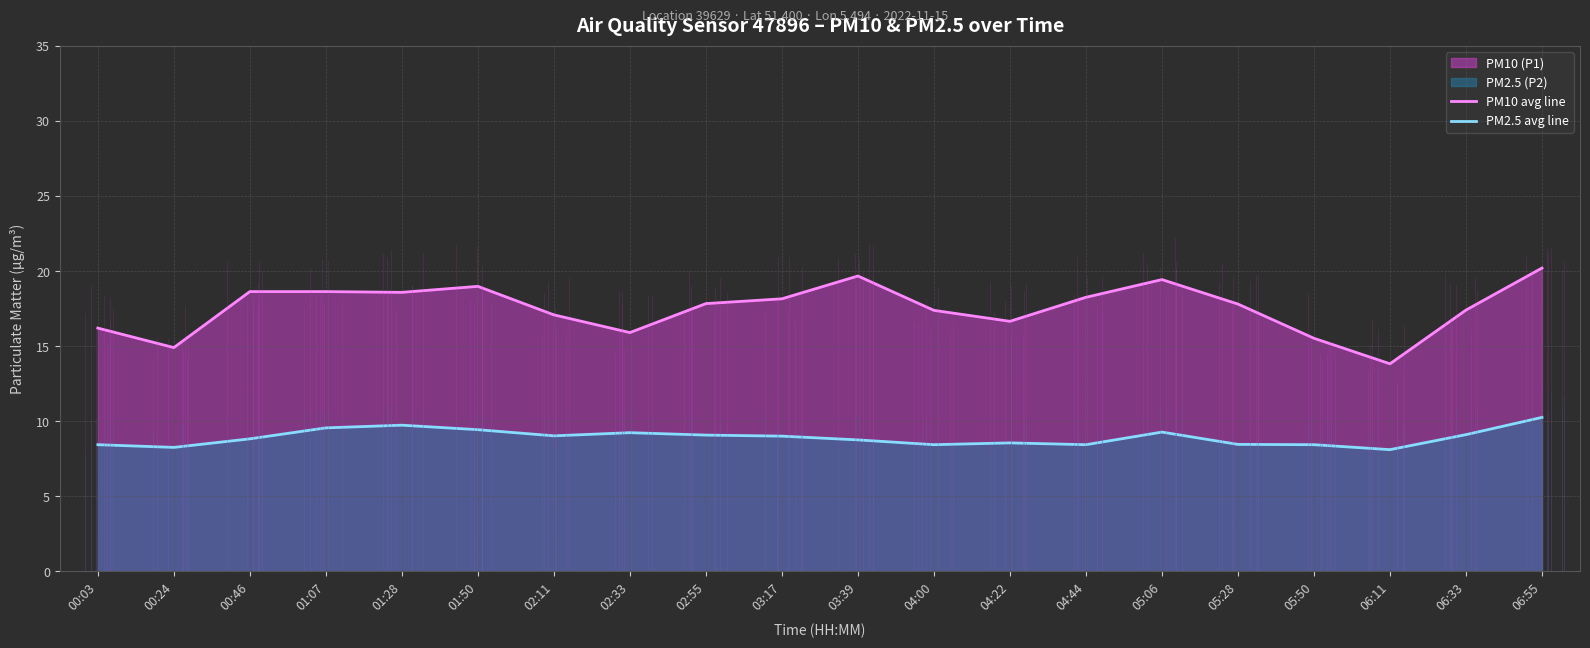

What is the label of the 10th point from the right?

03:39